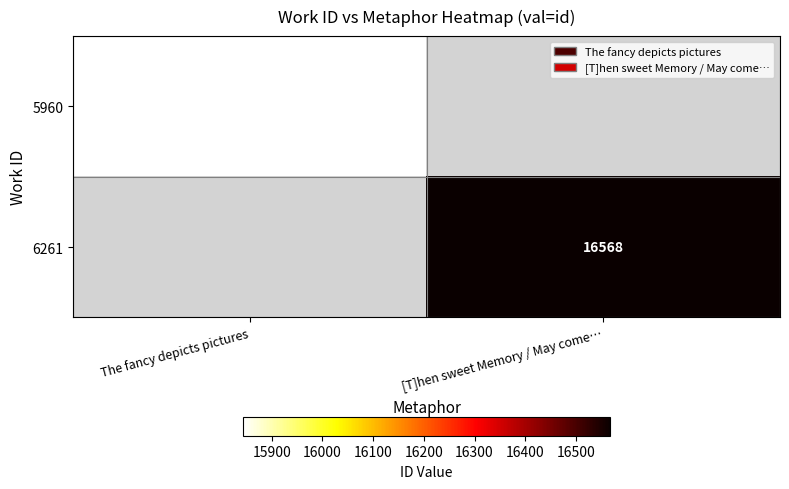

How many categories are shown in the chart?

2